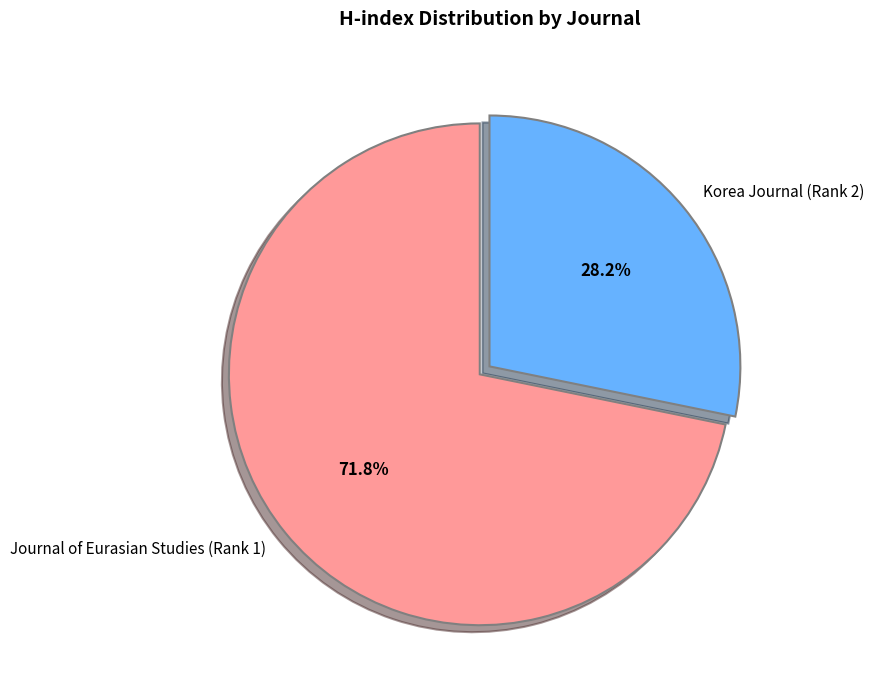

What percentage is the Korea Journal (Rank 2) slice, to the nearest percent?

28%